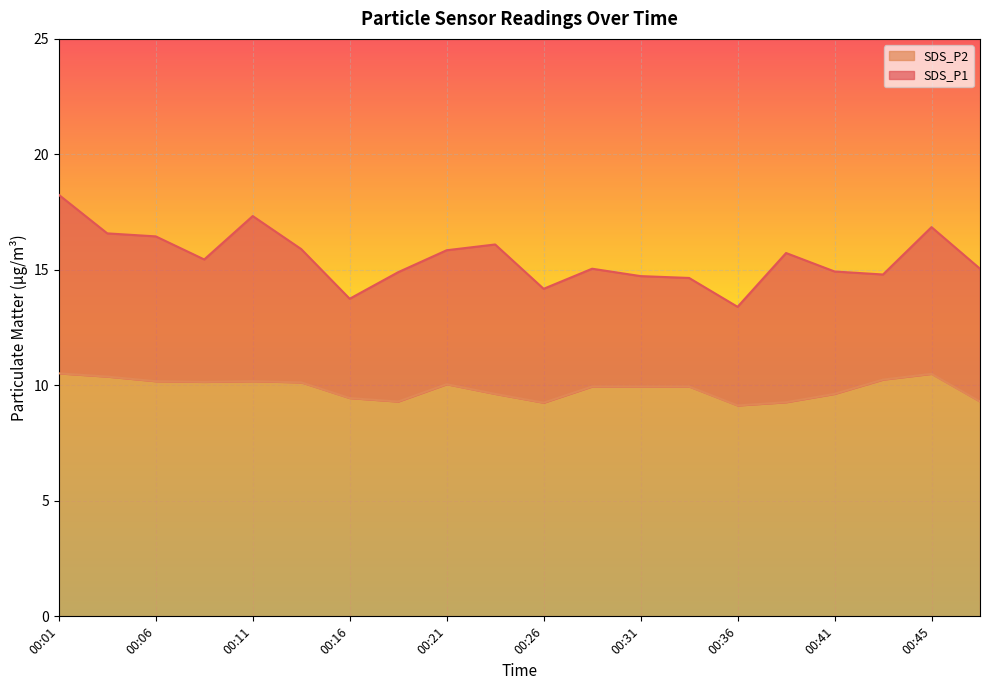

Reading left to right, what are all the values shown in this chart?

SDS_P1: 18.2	16.6	16.4	15.4	17.3	15.9	13.8	14.9	15.8	16.1	14.2	15.1	14.7	14.7	13.4	15.7	14.9	14.8	16.9	15.1
SDS_P2: 10.5	10.4	10.2	10.2	10.2	10.1	9.4	9.3	10.1	9.6	9.2	9.9	9.9	9.9	9.1	9.3	9.6	10.2	10.5	9.3